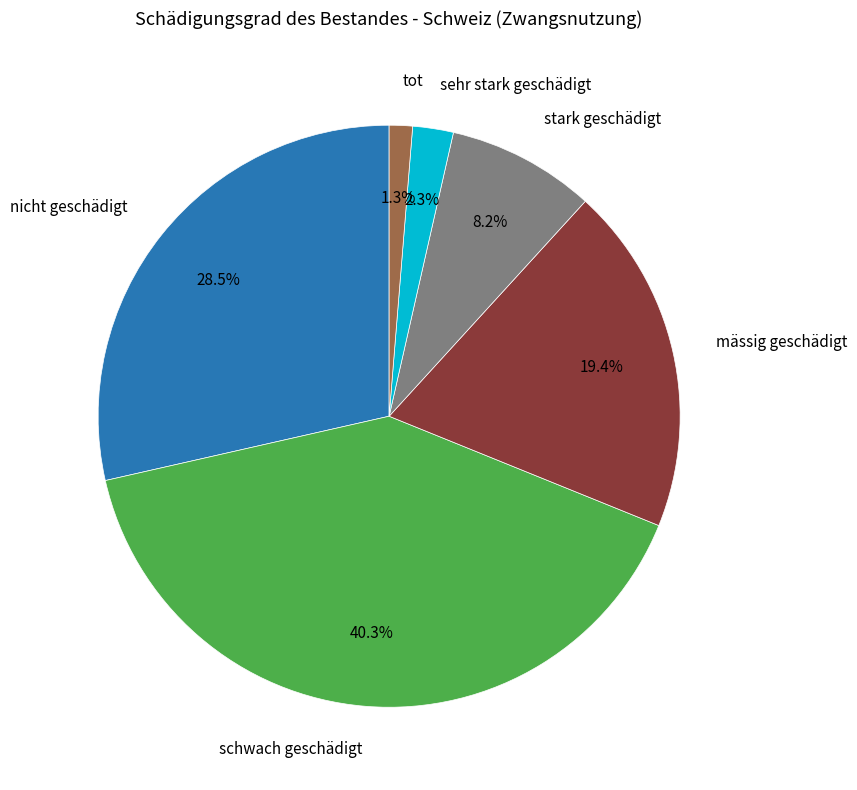

Does any single category account for the majority?

No